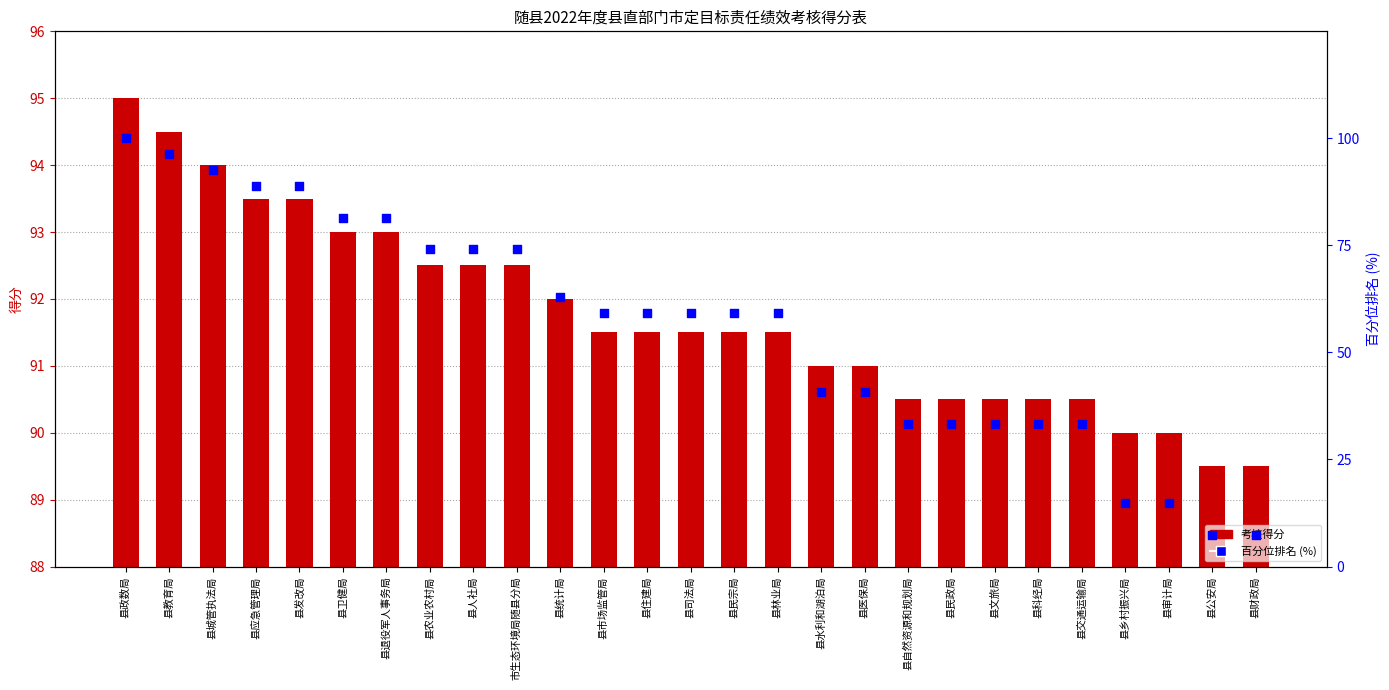

At which category is the sum across all series the highest?

县政数局